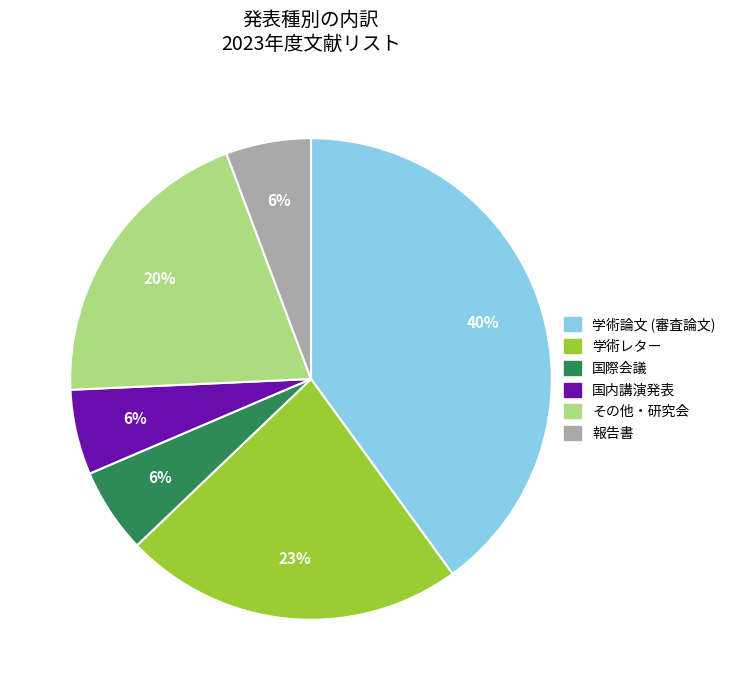

The 学術論文 (審査論文) slice represents 40% of the pie. True or false?

True